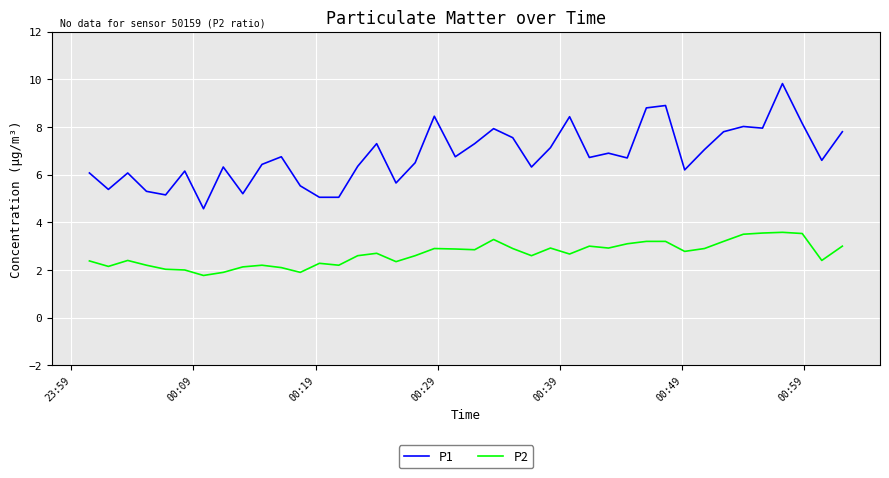

List the series in order of their peak value, lowest first.

P2, P1